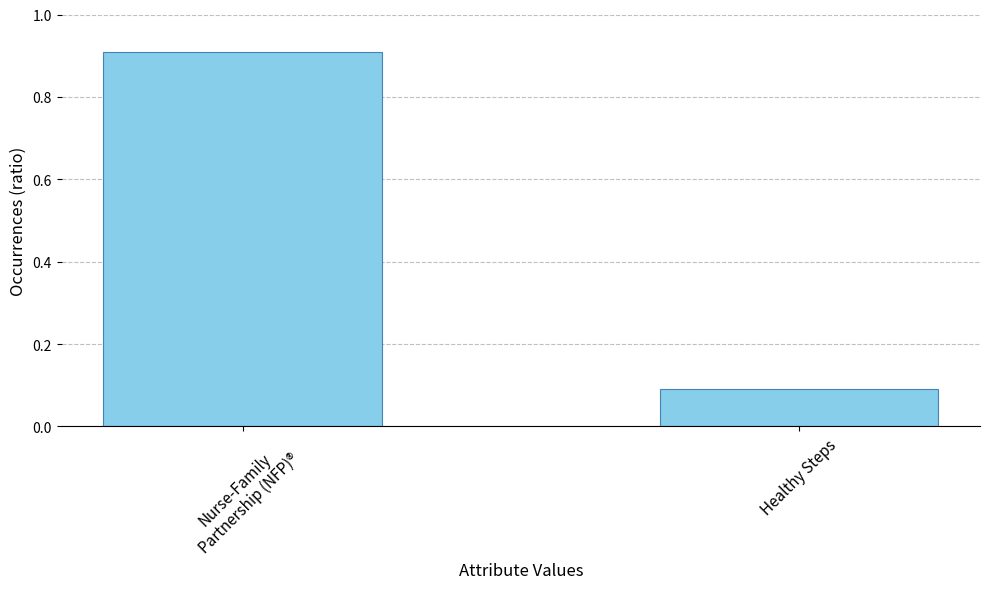

What is the average value?

0.5